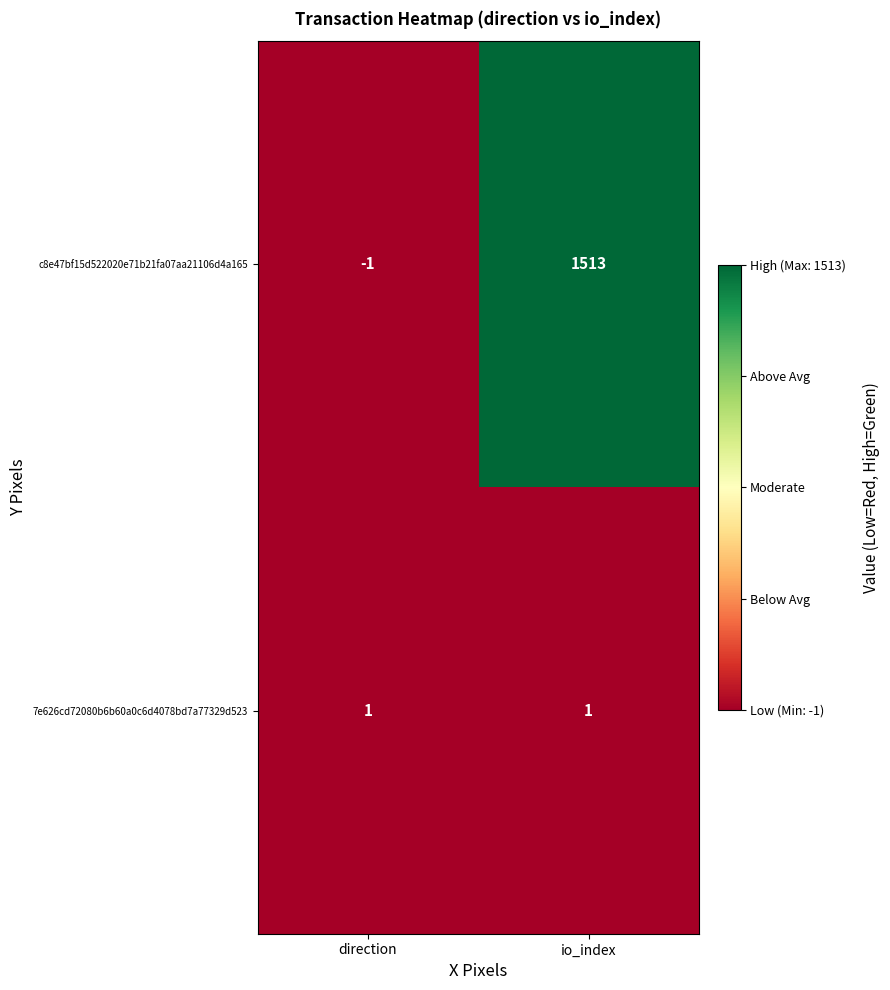

Which category has the lowest value across all series?

direction